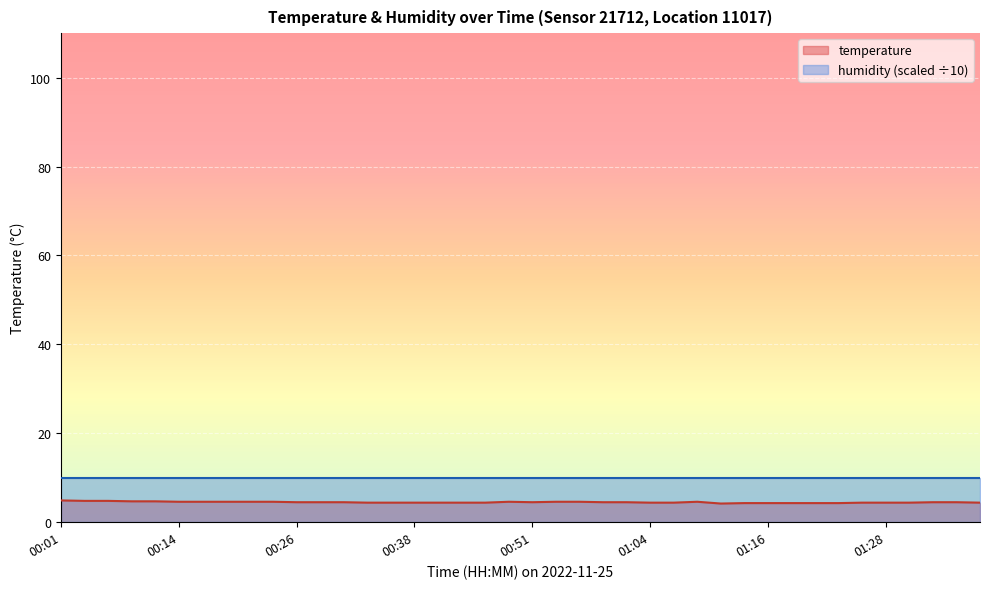

Count the number of categories in the chart.

40